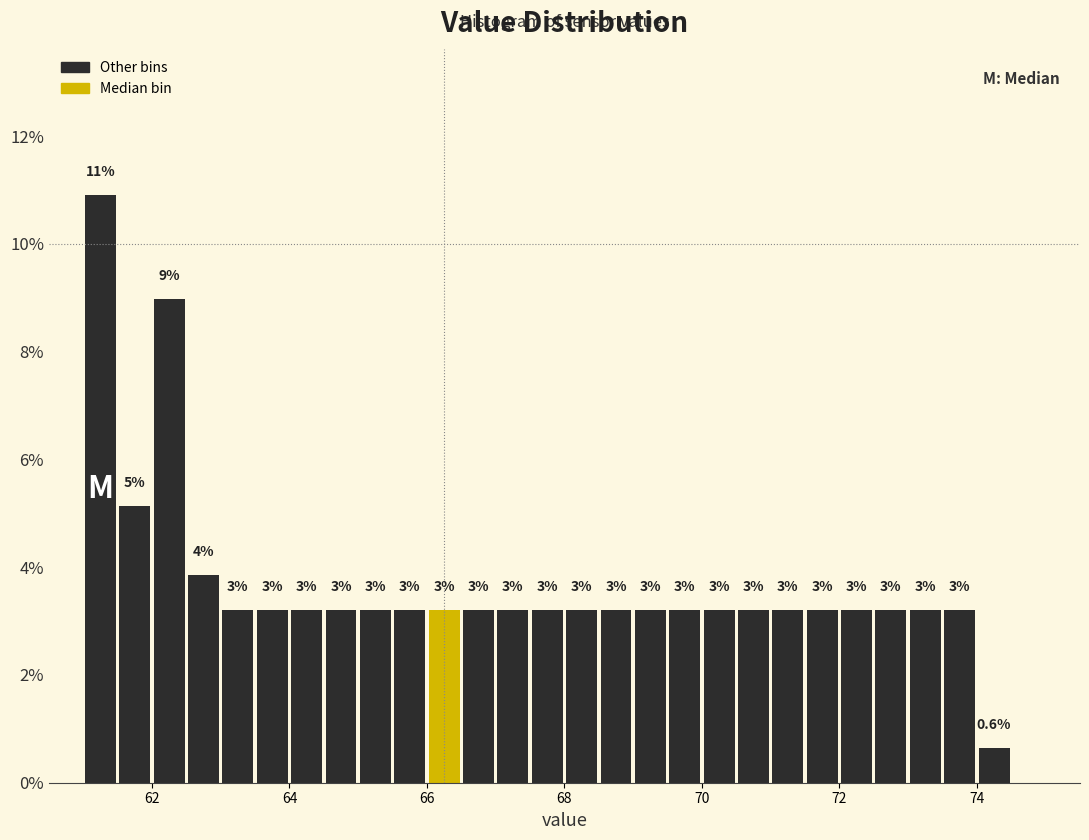

Around what value on the x-axis is the tallest bar? Give the approximate position of its centre, as read against the axis.

61.2